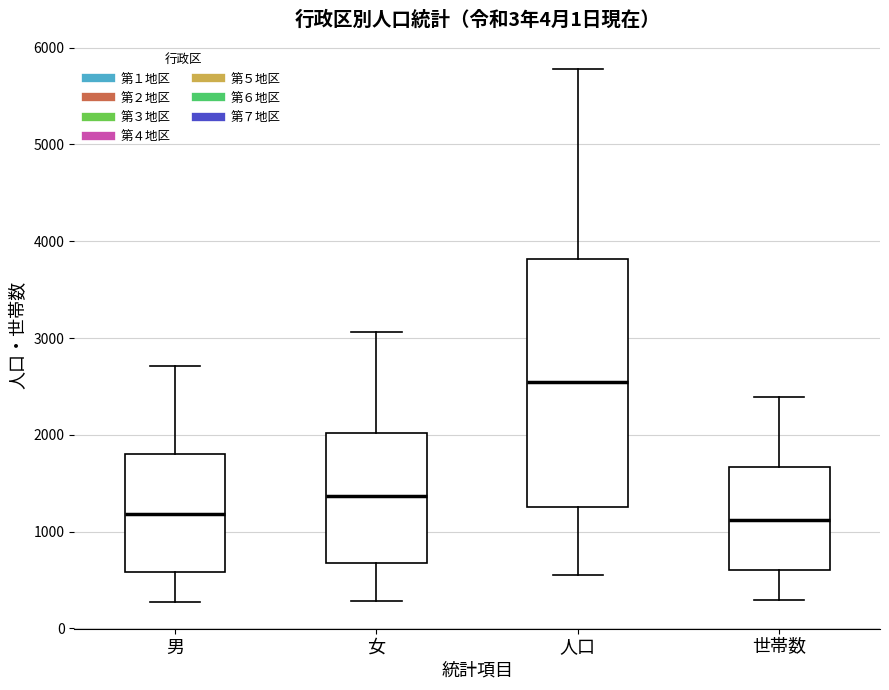

Where is the upper edge of the box for 人口 on the y-axis? The values are not printed on the chart, so give them approximately, as read against the axis.

3800